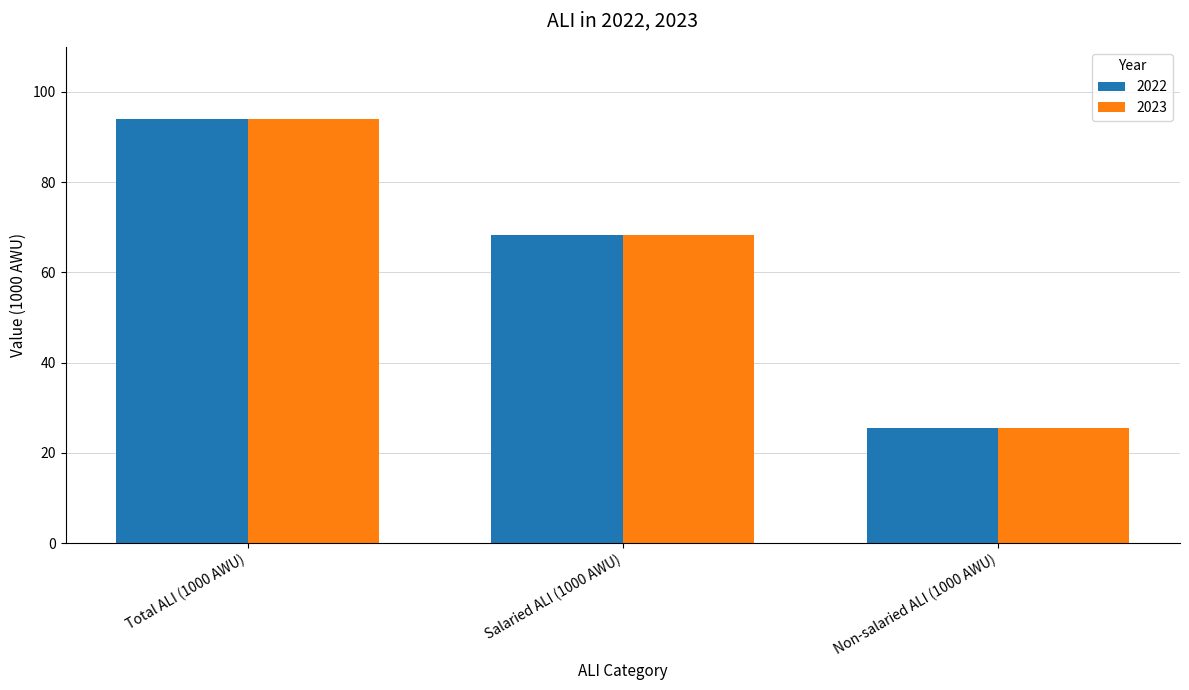

What is the difference between the 2023 values at Salaried ALI (1000 AWU) and Total ALI (1000 AWU)?

25.6